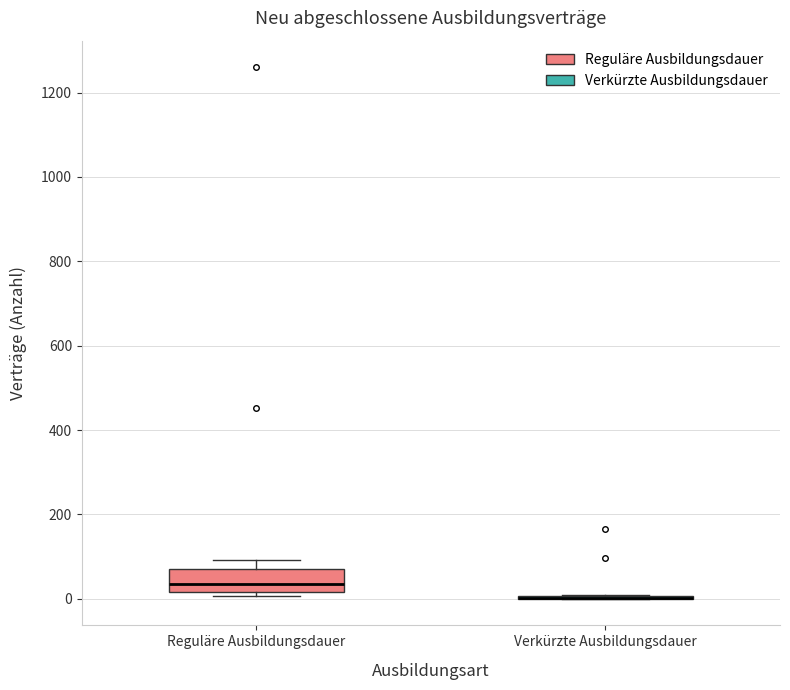

Reading left to right, read every box against the y-axis: the position of its median line, the range the box covers, and the ends of its whiskers. The values are not printed on the chart, so give them approximately, as read against the axis.

Reguläre Ausbildungsdauer: median 40, box 20 to 80, whiskers 0 to 100
Verkürzte Ausbildungsdauer: box collapsed to a line at 0, whiskers 0 to 0